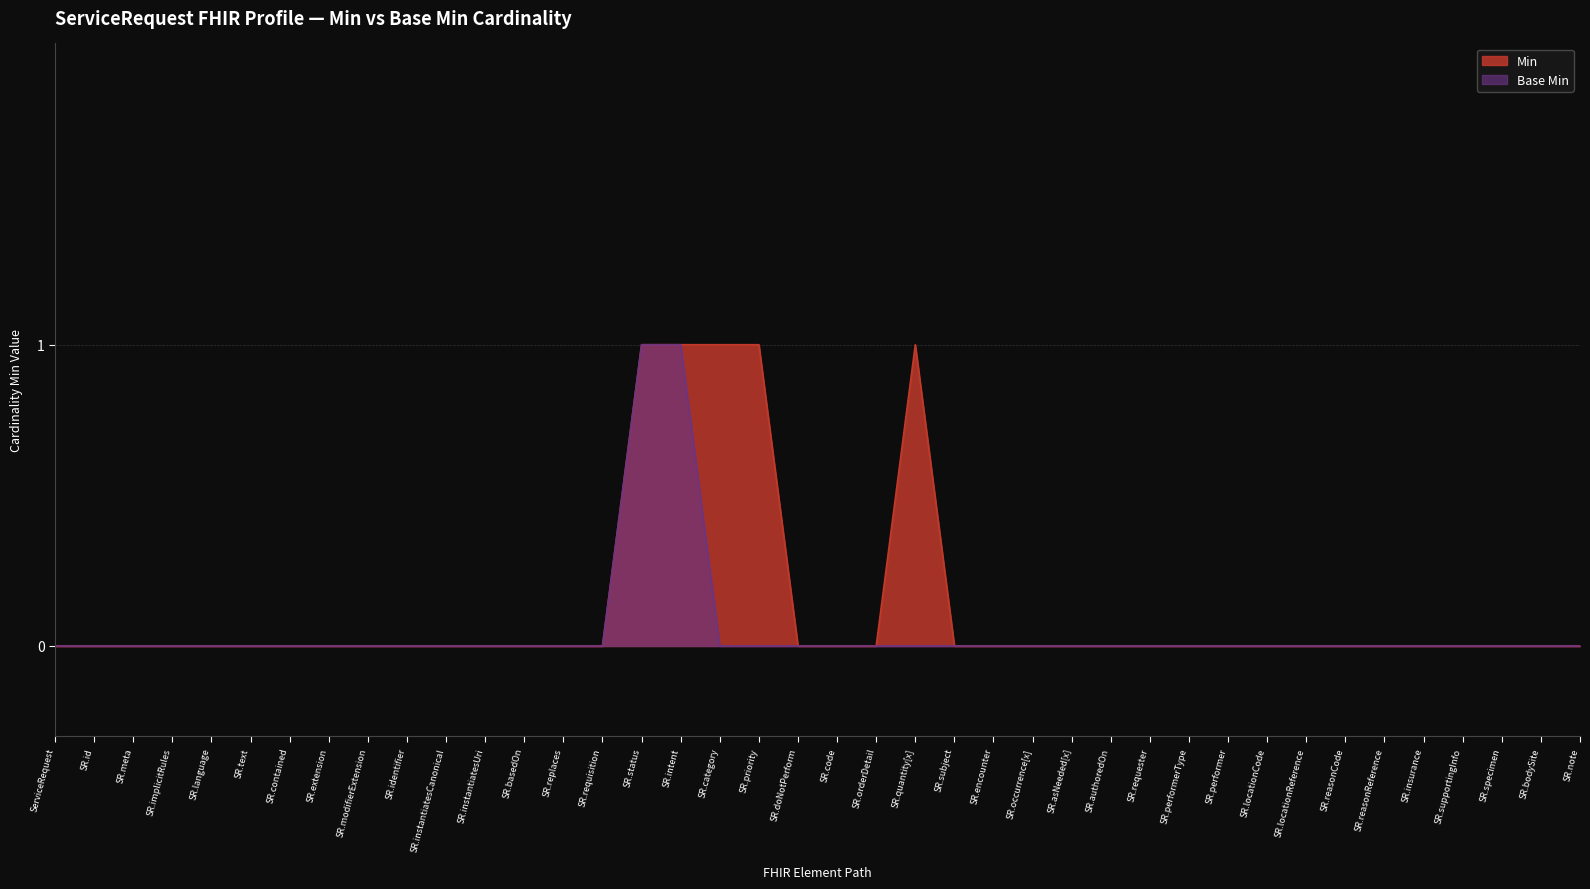

What are all the series names shown in the legend?

Min, Base Min